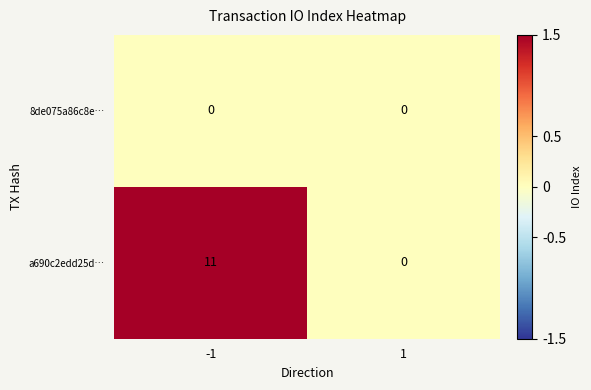

What is the approximate value of a690c2edd25d… at -1?

11